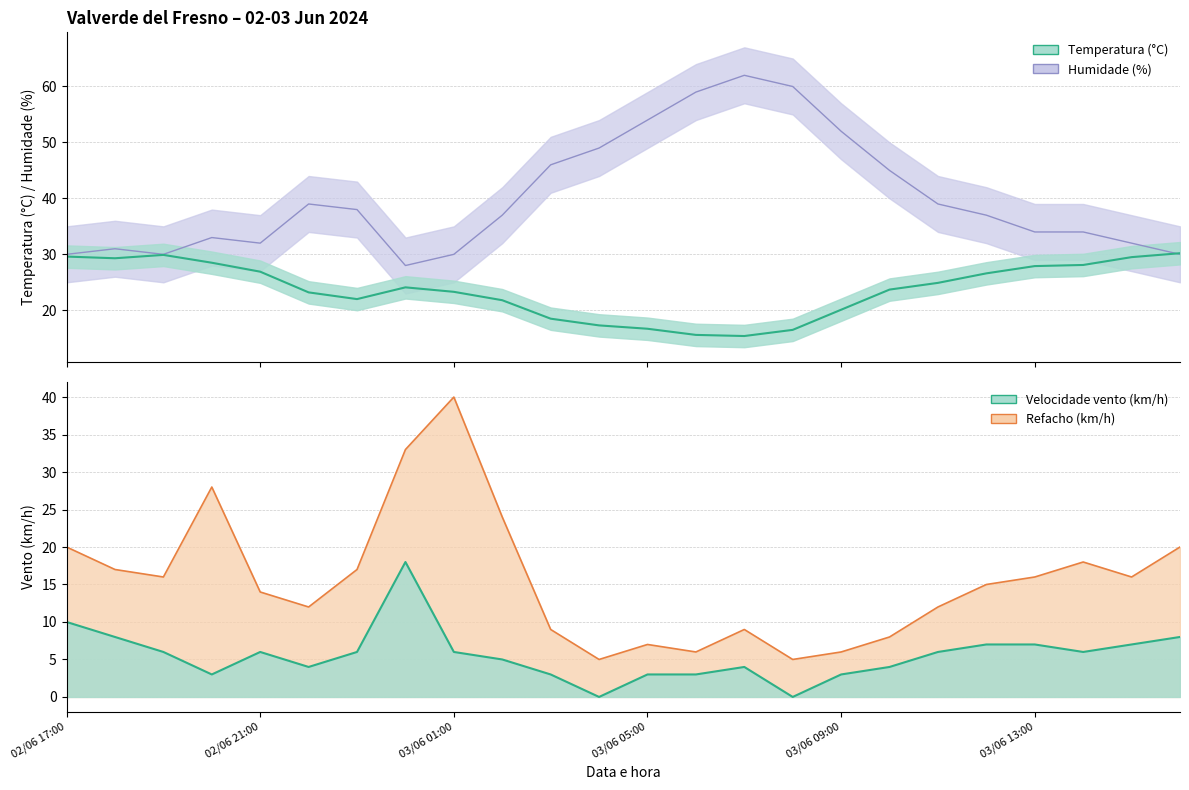

Is it true that Temperatura (°C) equals 11.0 at 02/06 23:00?

False